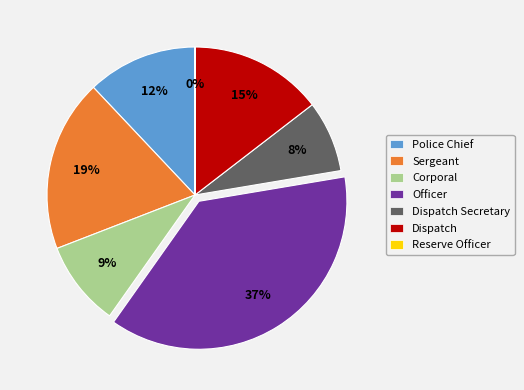

What is the largest slice in the pie chart?

Officer